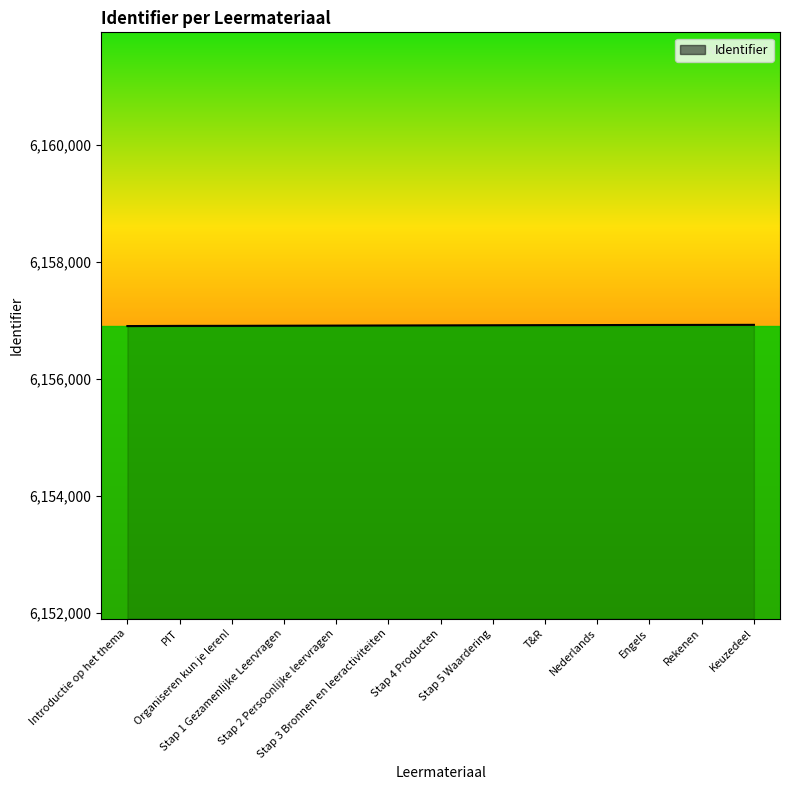

What is the minimum value shown in the chart?

6156907